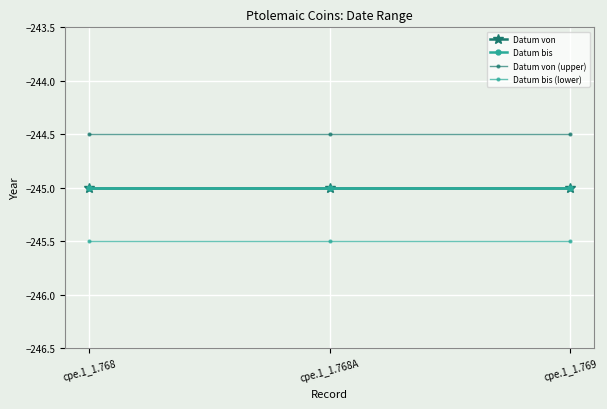

Does the chart display data point markers on the line(s)?

Yes